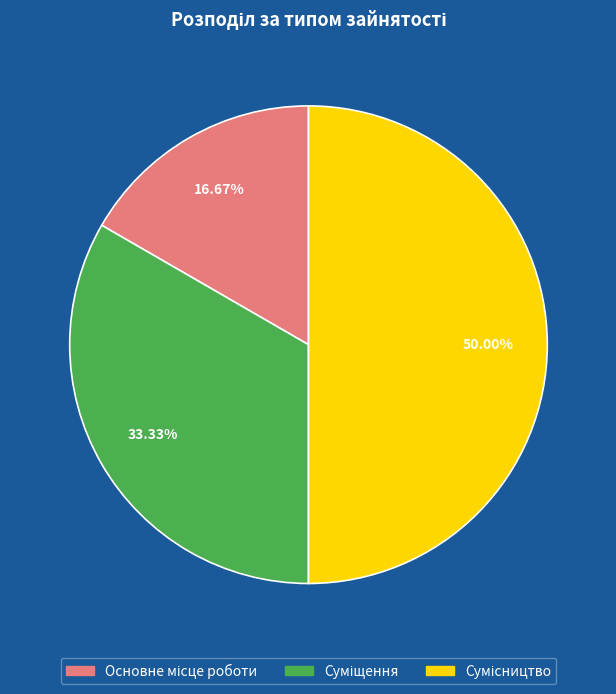

What portion of the pie excludes Основне місце роботи?

83.3%